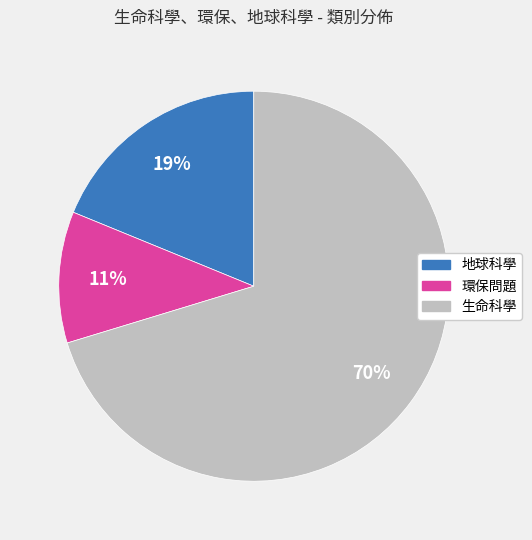

What is the largest slice in the pie chart?

生命科學